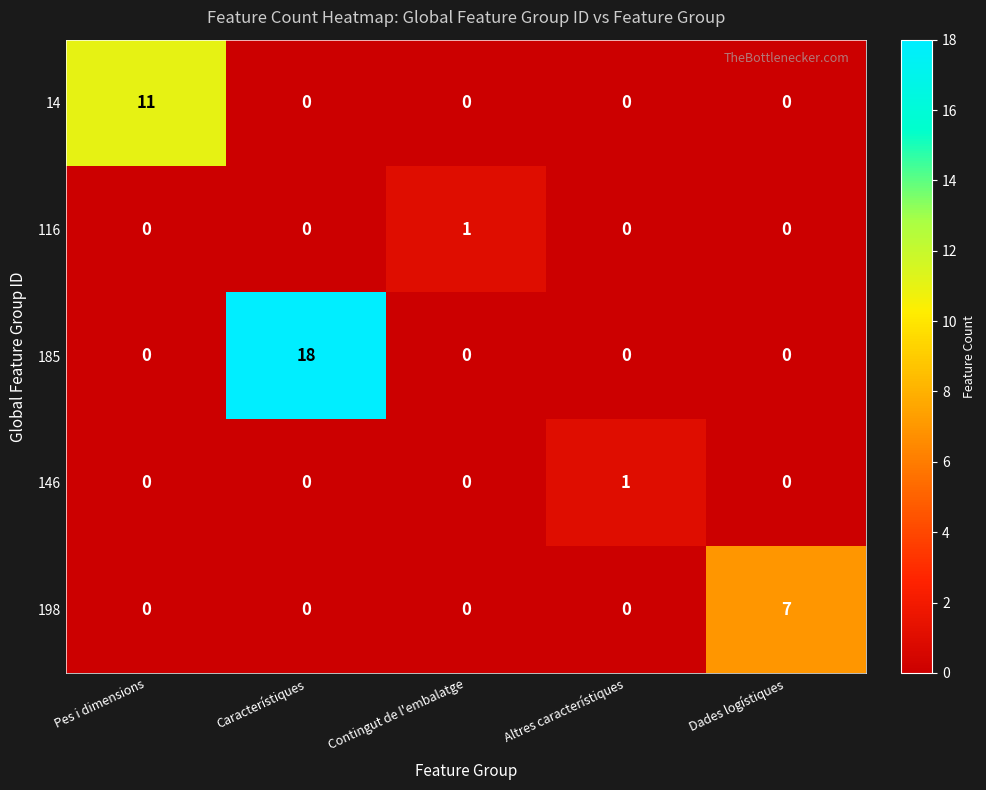

Which label corresponds to the largest value in the chart?

Característiques